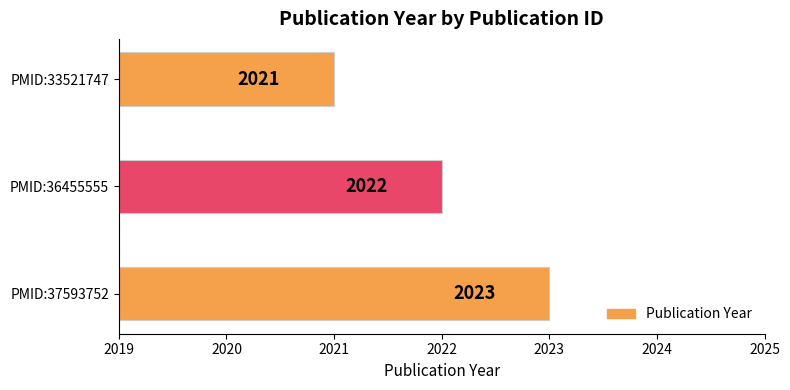

What is the difference between the maximum and minimum values?

2